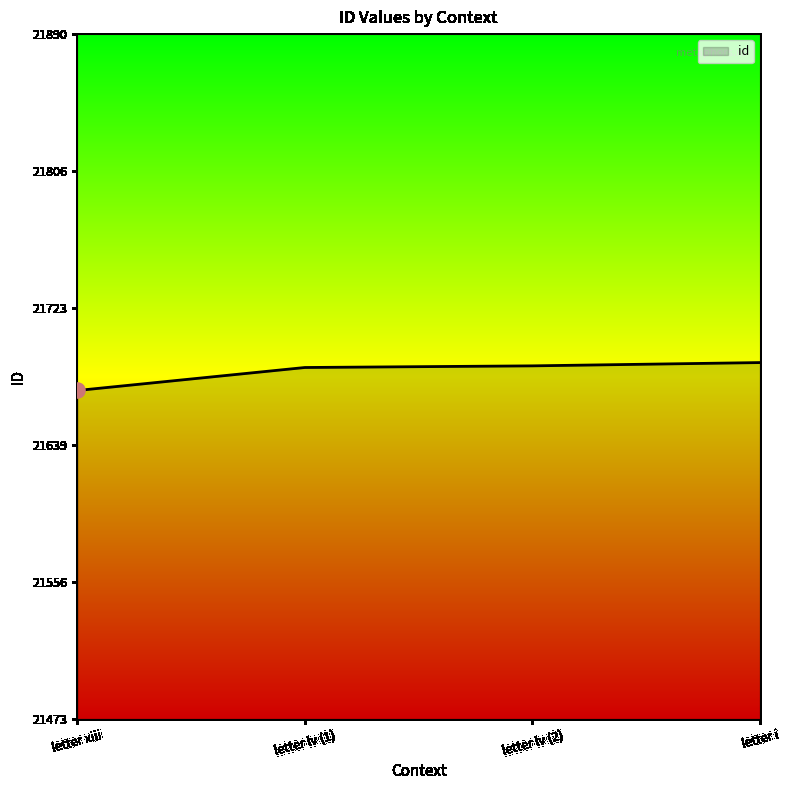

Approximately how many times larger is the value at letter lv (2) compared to letter xiii?

1.0